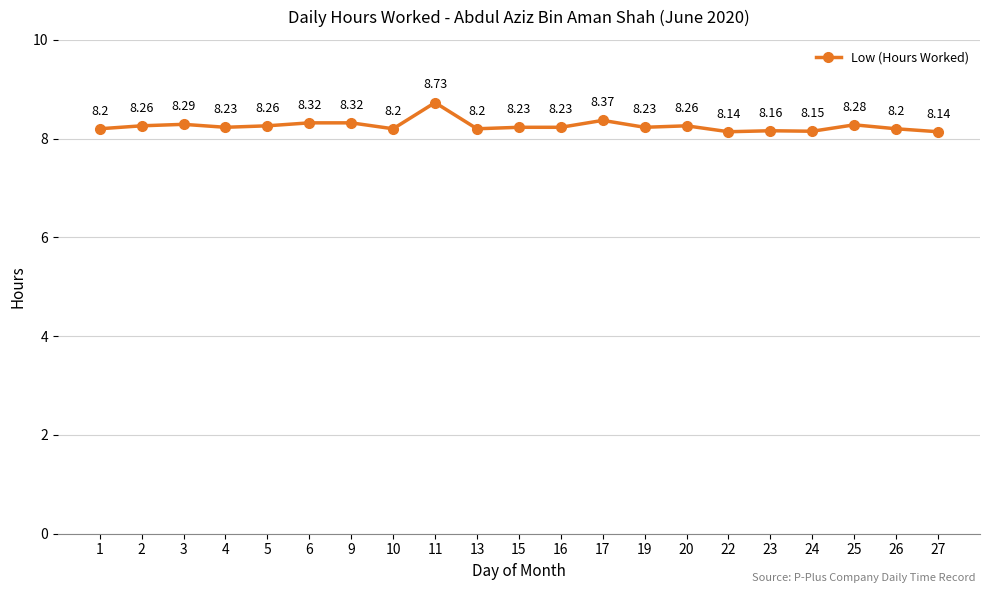

Reading left to right, transcribe all the data shown in this chart.

1=8.2	2=8.3	3=8.3	4=8.2	5=8.3	6=8.3	9=8.3	10=8.2	11=8.7	13=8.2	15=8.2	16=8.2	17=8.4	19=8.2	20=8.3	22=8.1	23=8.2	24=8.2	25=8.3	26=8.2	27=8.1